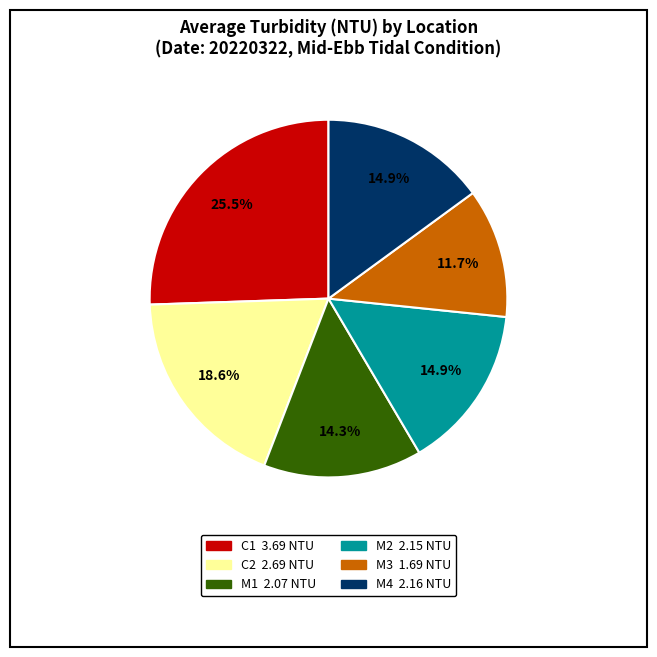

What portion of the pie excludes M1?

85.7%